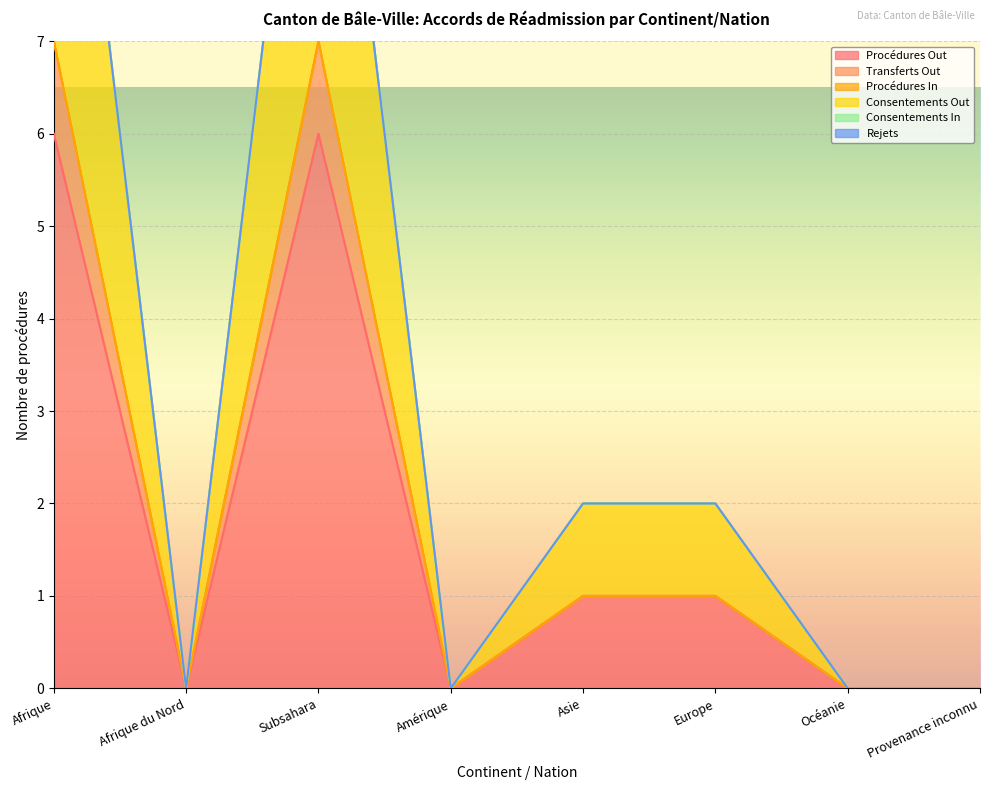

True or false: Consentements Out and Procédures Out cross at least once.

False